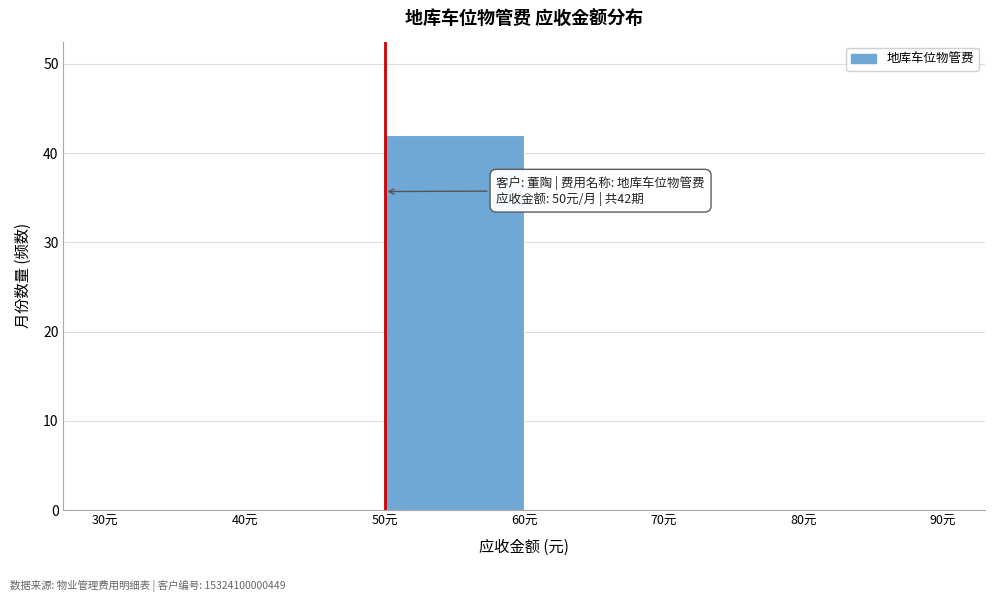

Over which range of the x-axis is the bar tallest?

50 to 60